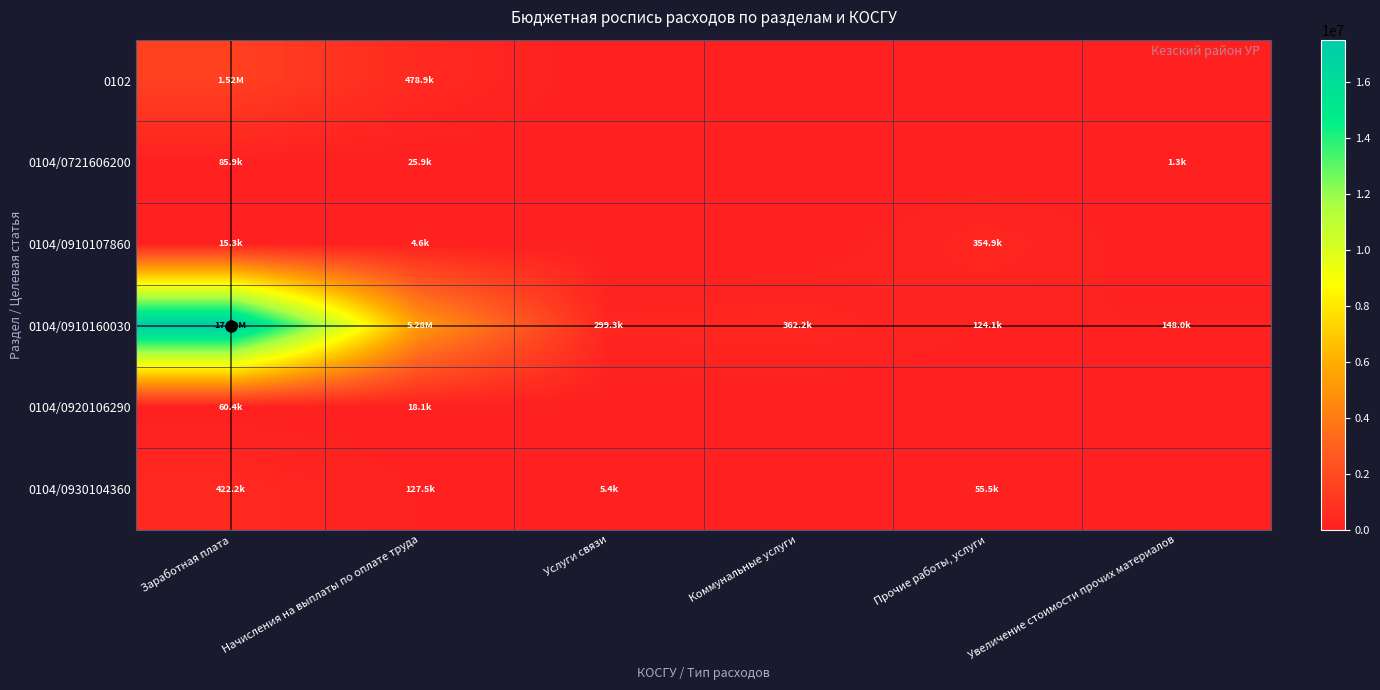

At how many categories does at least one series exceed 16722095?

1